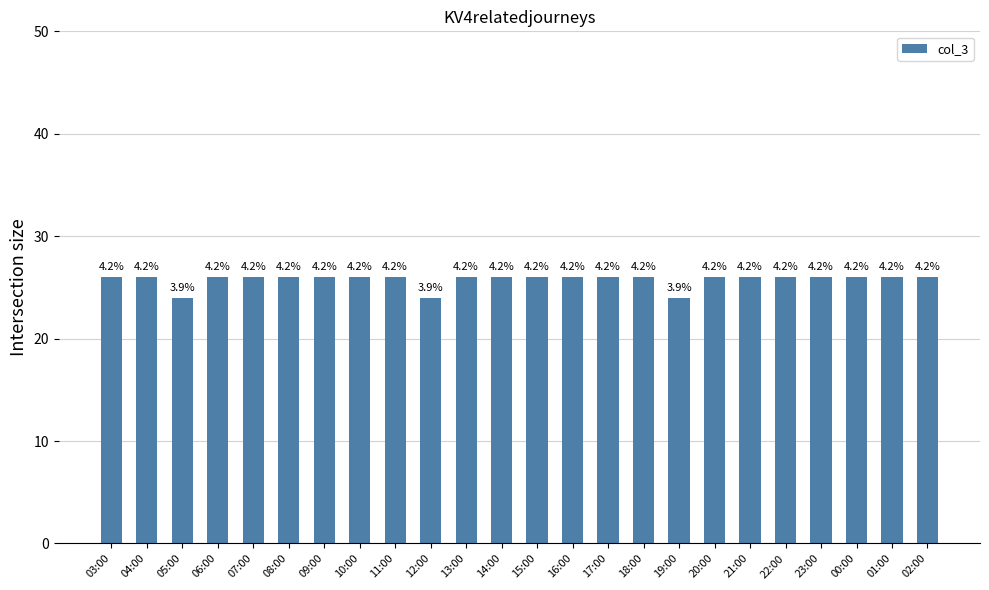

The chart shows a value of 26 at 18:00. True or false?

True